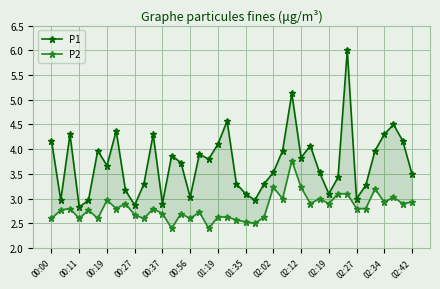

What is the difference between the second highest and second lowest values in the P2 series?

0.8